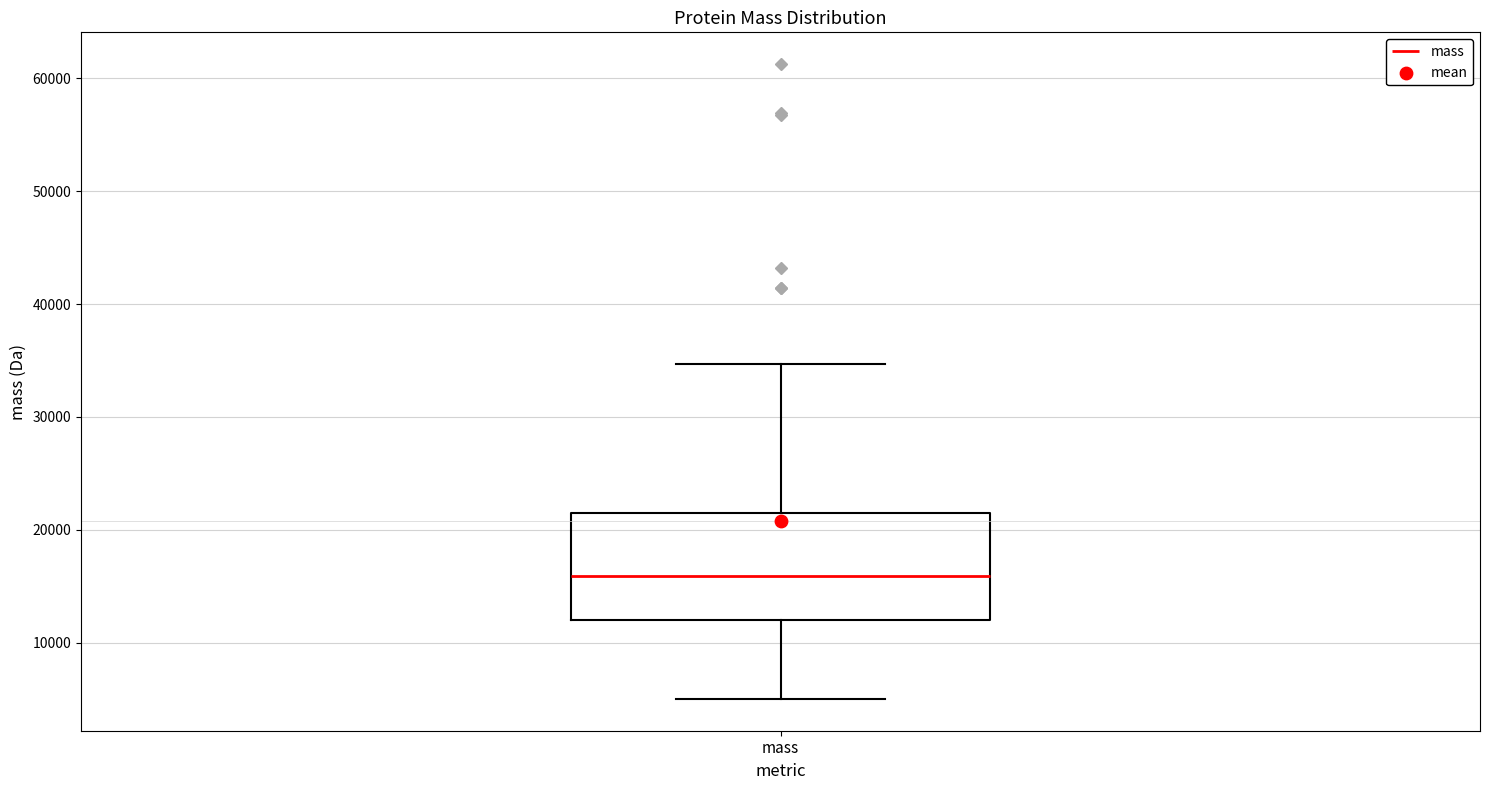

Read this box plot against the y-axis: the position of the median line, the range covered by the box, and the ends of both whiskers. The values are not printed on the chart, so give them approximately, as read against the axis.

median 16000, box 12000 to 21000, whiskers 5000 to 35000